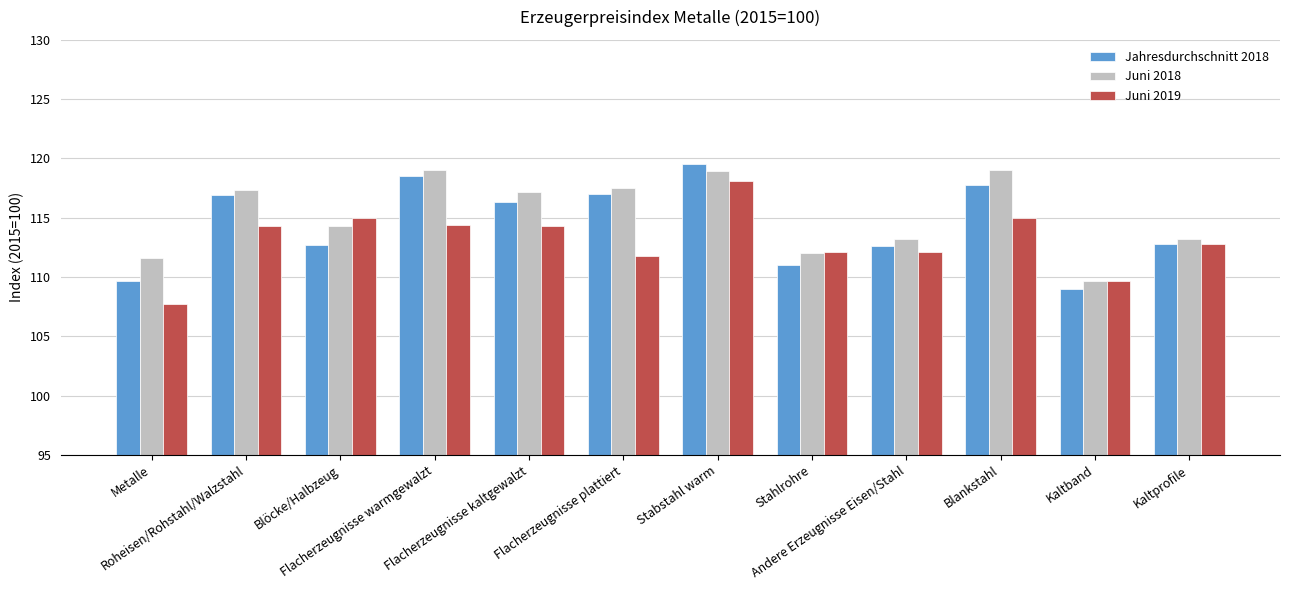

What are all the series names shown in the legend?

Jahresdurchschnitt 2018, Juni 2018, Juni 2019